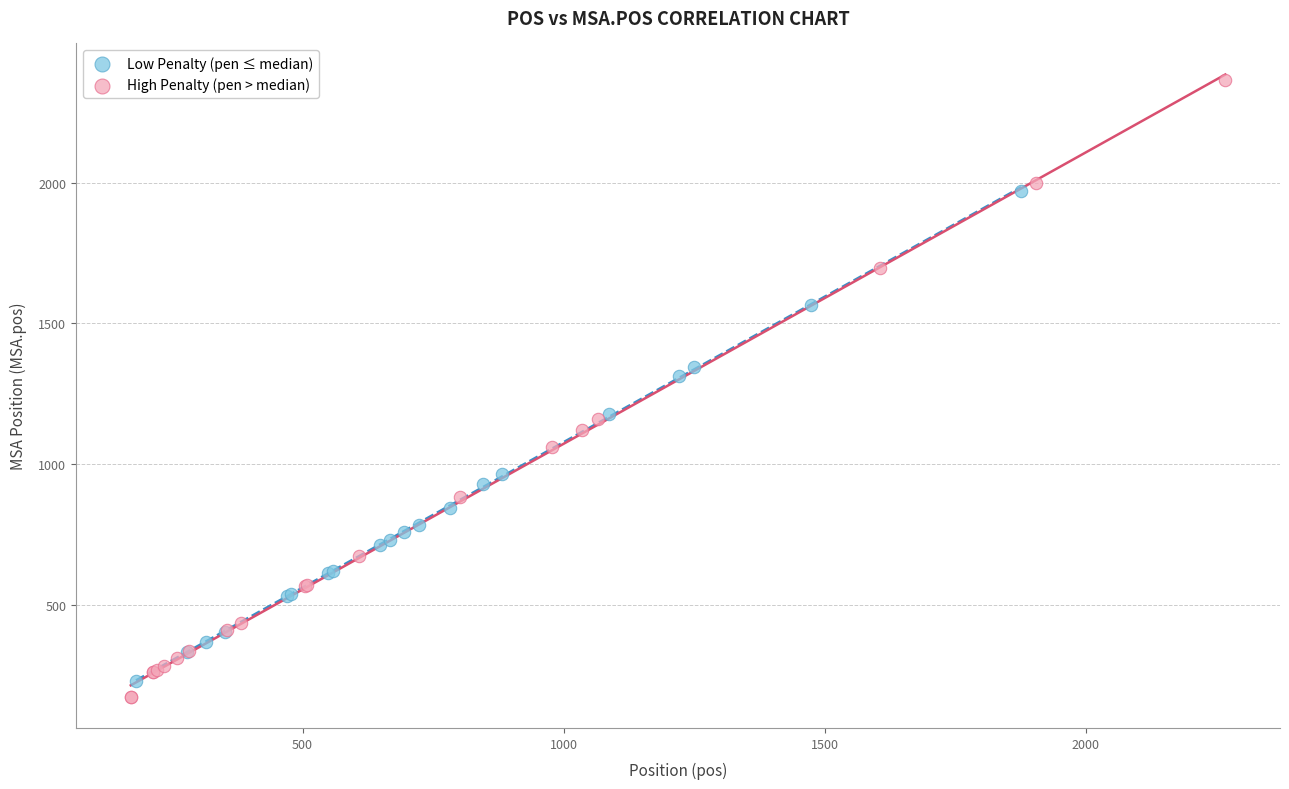

What are all the series names shown in the legend?

Low Penalty (pen ≤ median), High Penalty (pen > median)